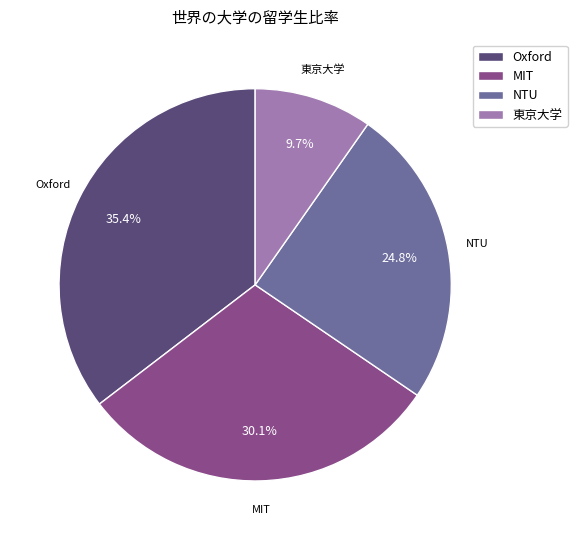

The MIT slice represents 15% of the pie. True or false?

False